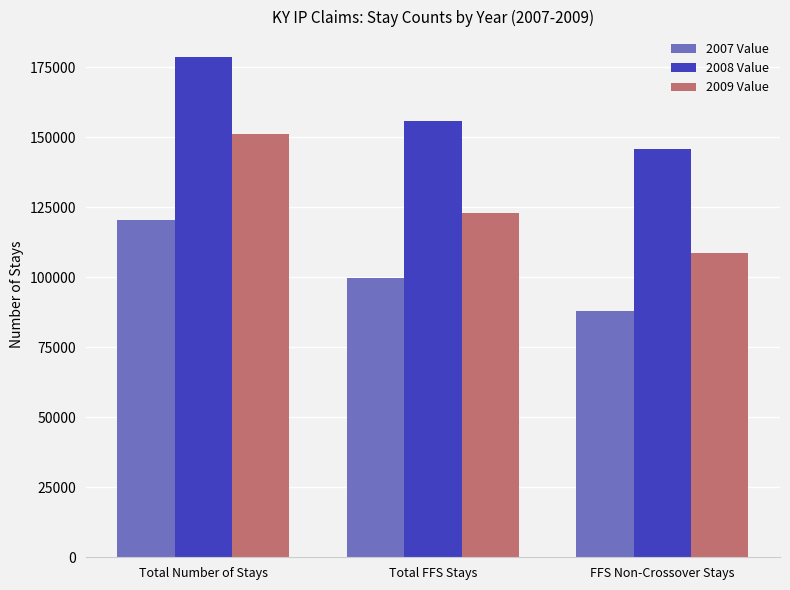

How many values in the 2008 Value series are below 155736?

1